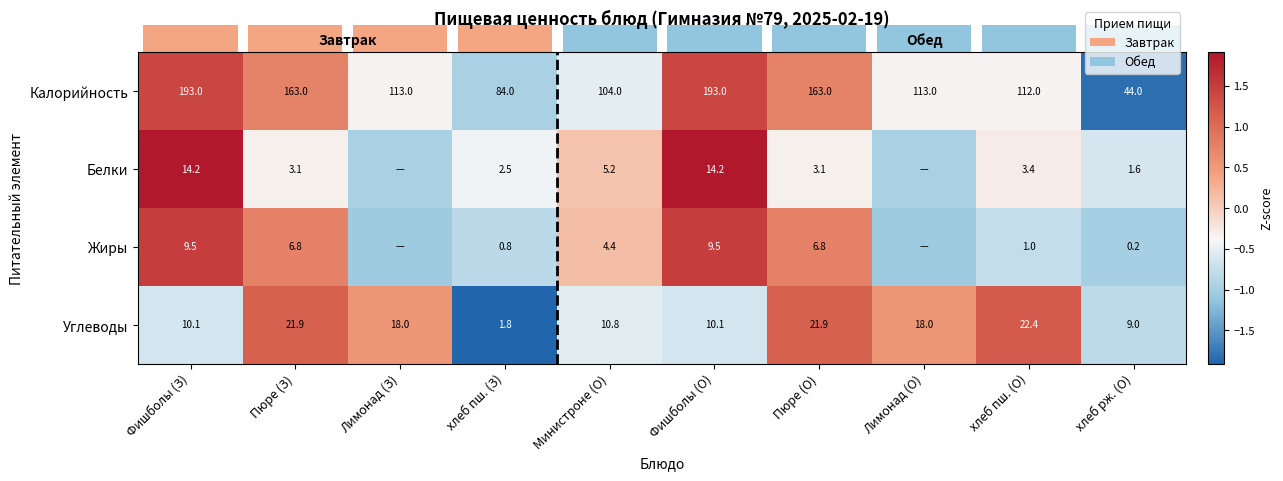

How many data points does each series have?

10